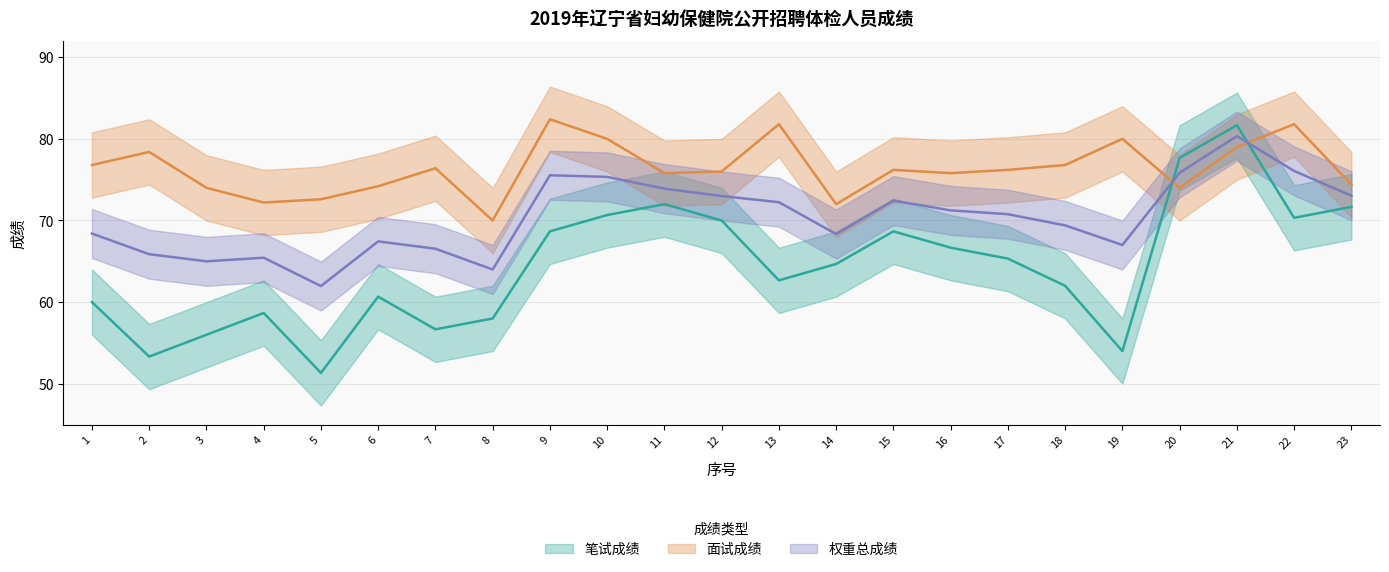

Which has a higher value, 17 or 7?

17